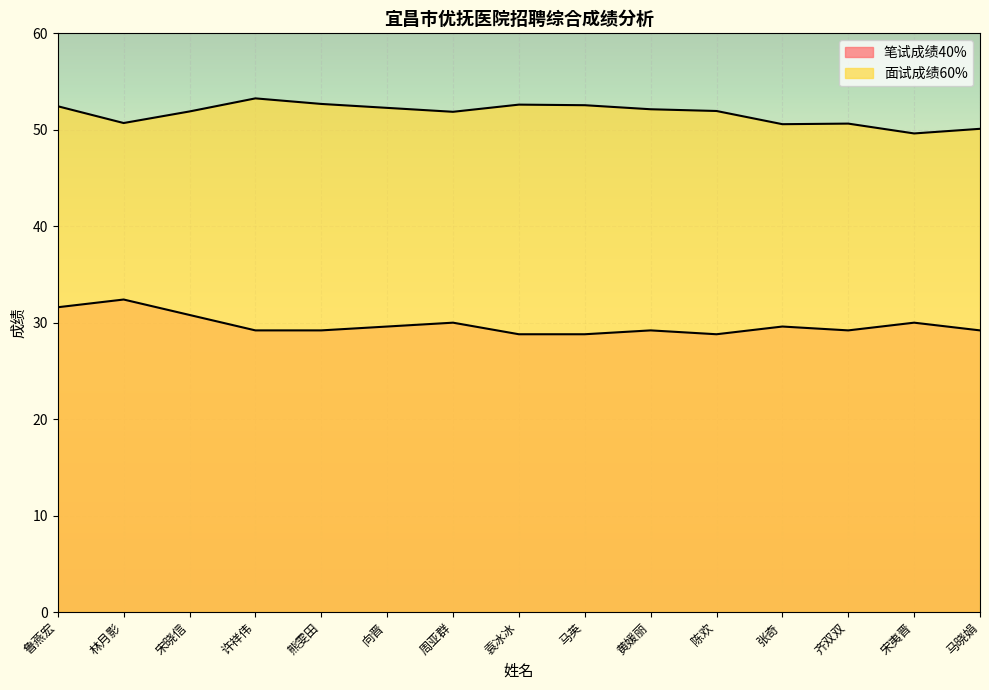

List the labels in order of 笔试成绩40% value, smallest first.

袁冰冰, 马英, 陈欢, 许祥伟, 熊雯田, 黄媛丽, 齐双双, 马晓娟, 向晋, 张奇, 周亚群, 宋夷晋, 宋晓信, 鲁燕宏, 林月影